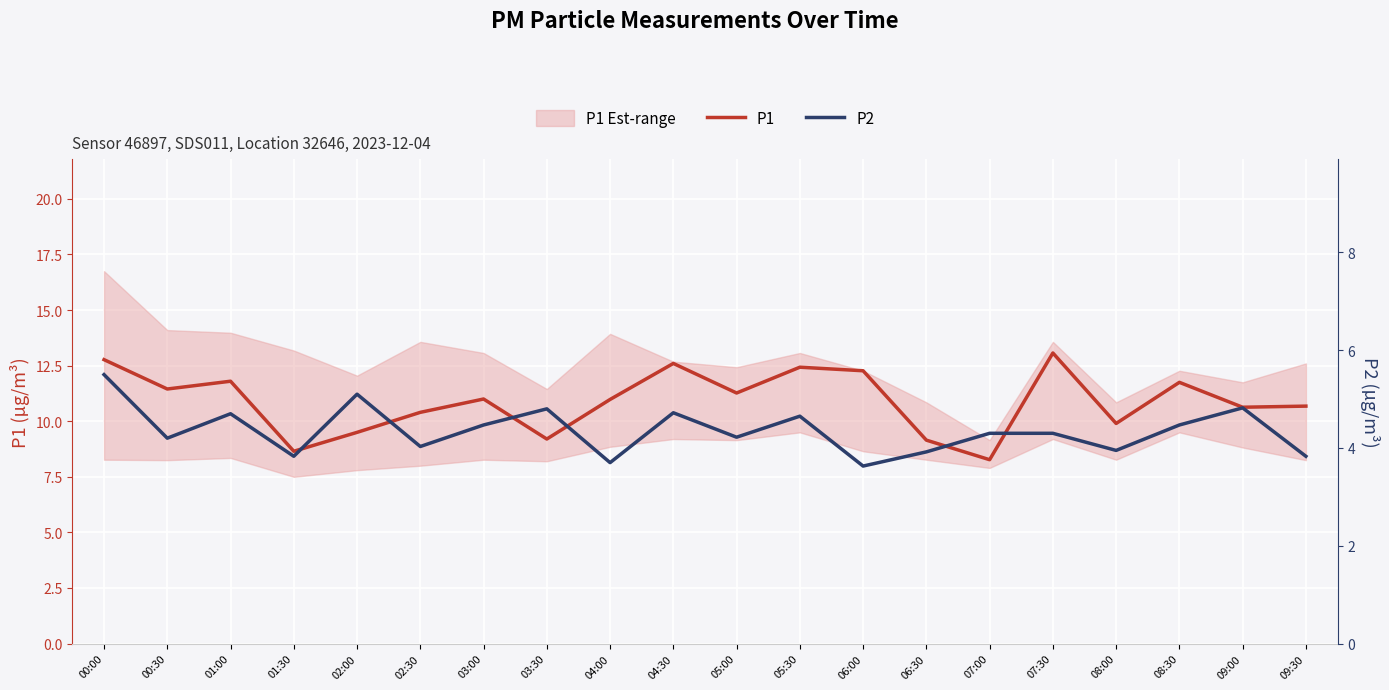

How many interior local valleys does the P2 series have?

7